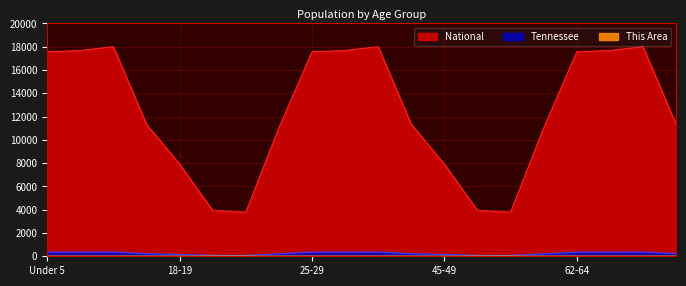

True or false: This Area has a value of 0.1 at 22-24.

False